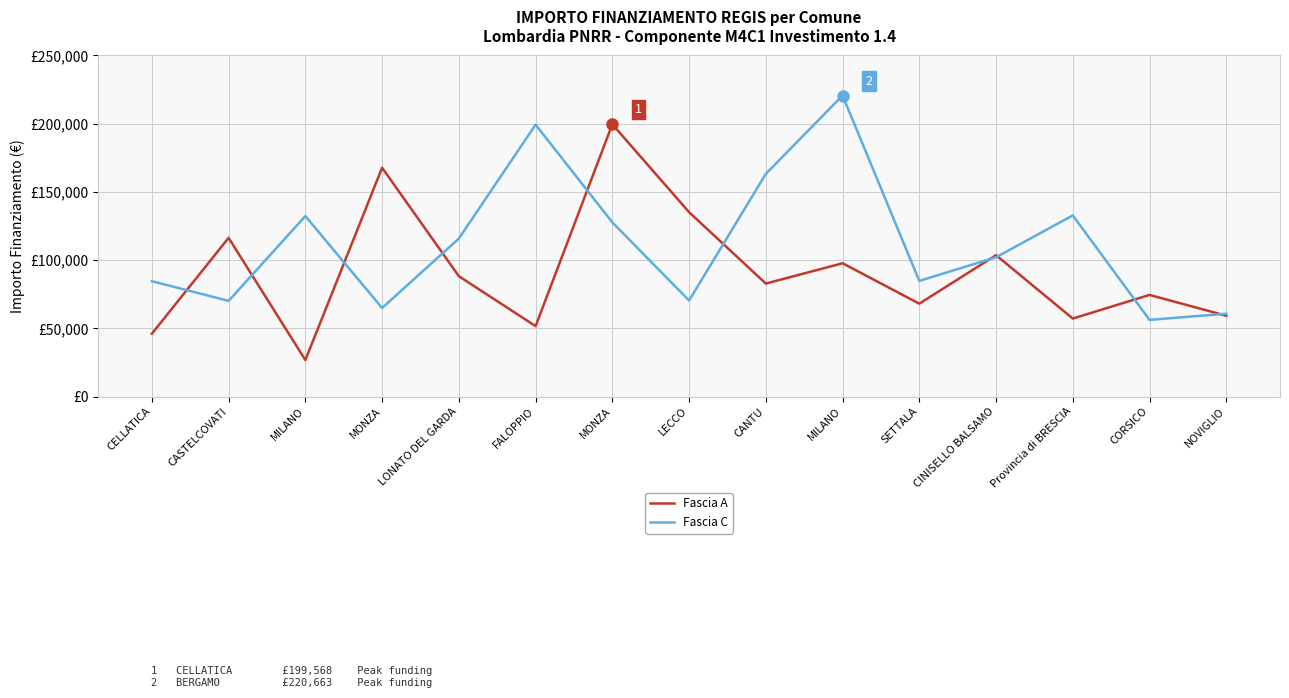

Does the chart have visible grid lines?

Yes